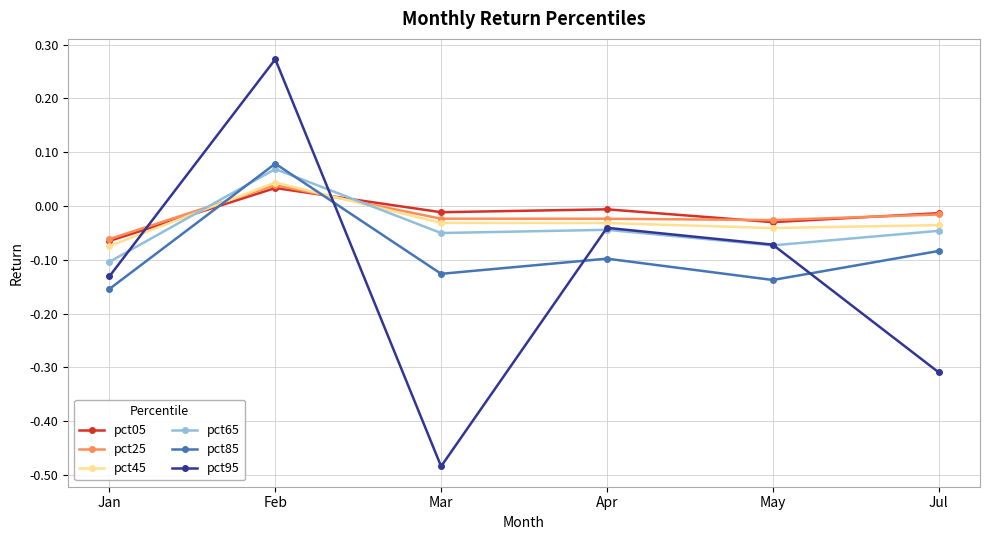

How many negative values does the pct95 series have?

5